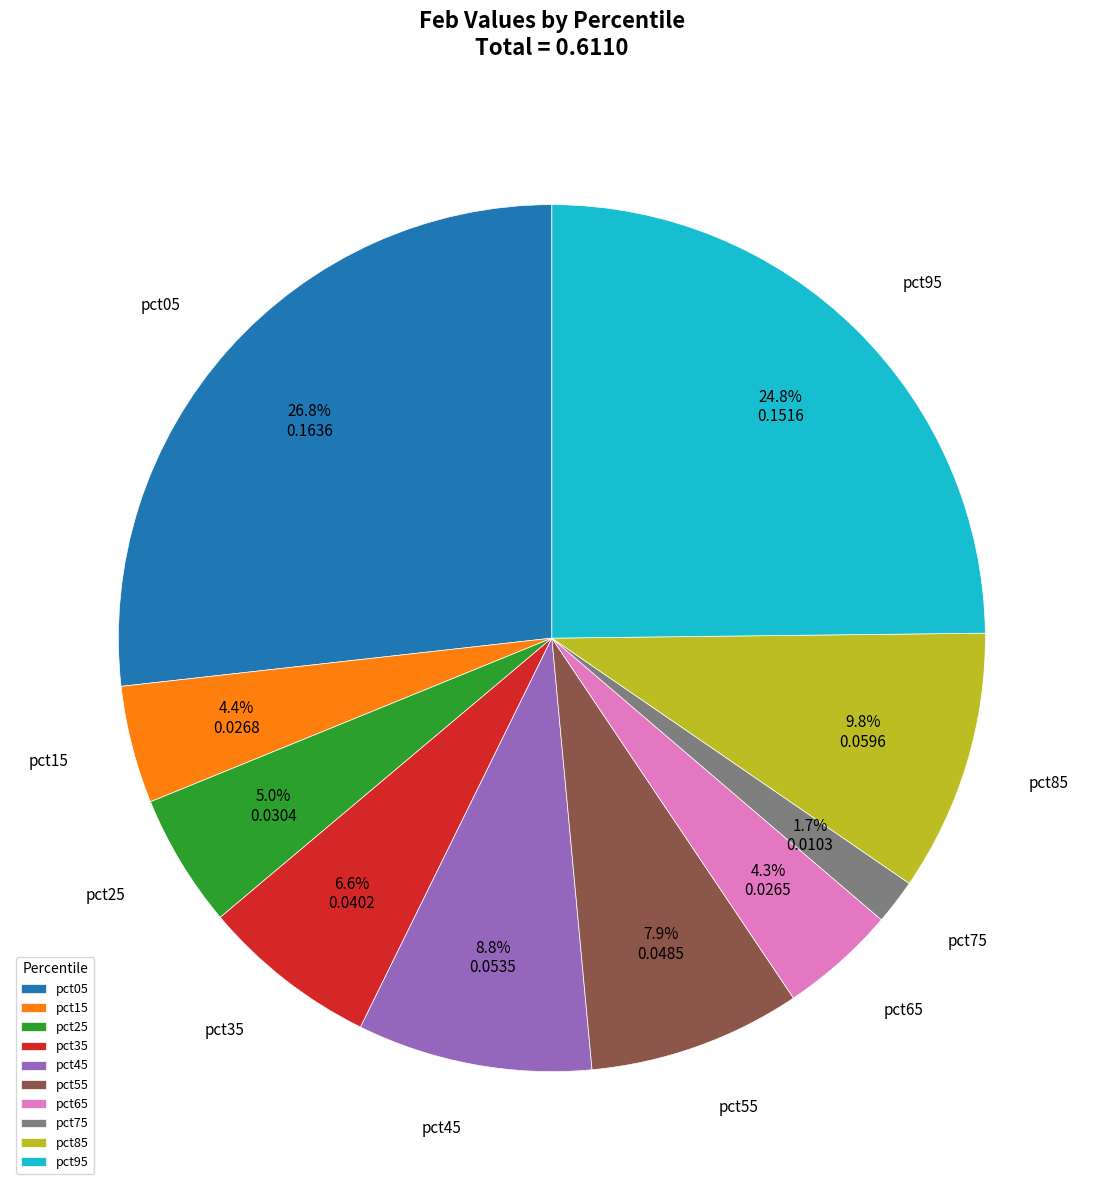

What is the smallest slice in the pie chart?

pct75